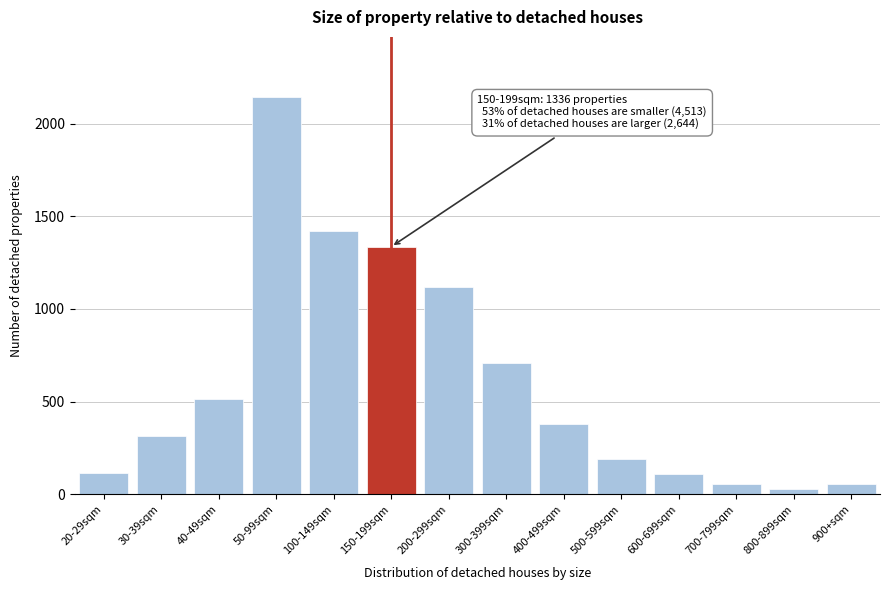

What is the label of the 1st bar from the right?

900+sqm